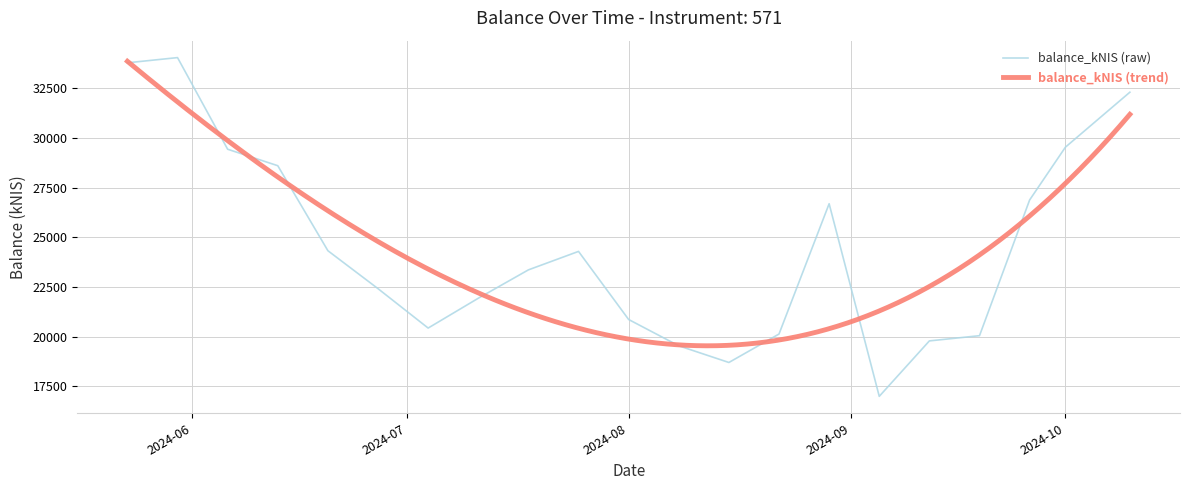

What is the greatest value displayed?

34034.8